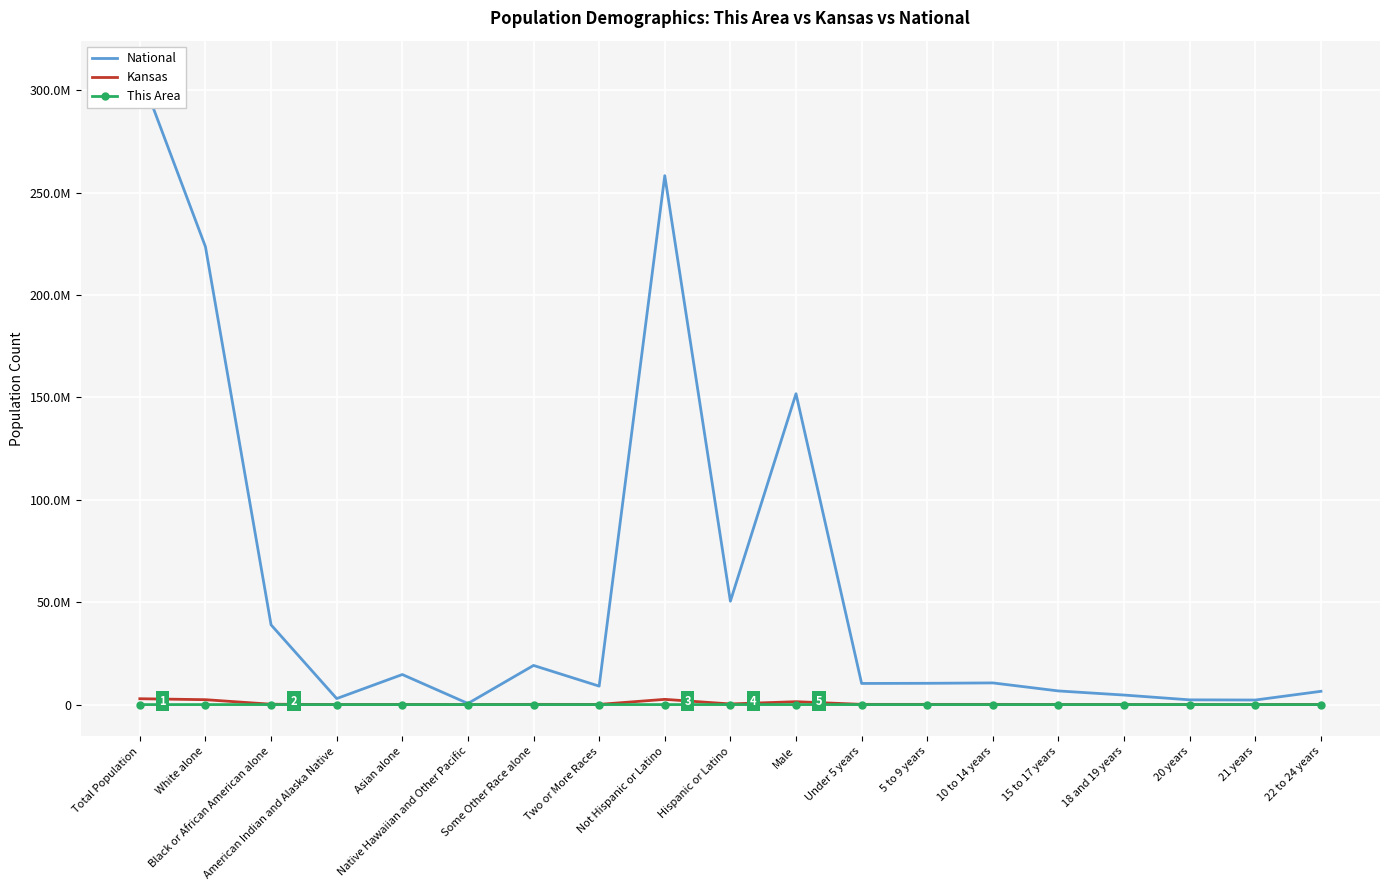

How many data points in Kansas are less than 102156?

9